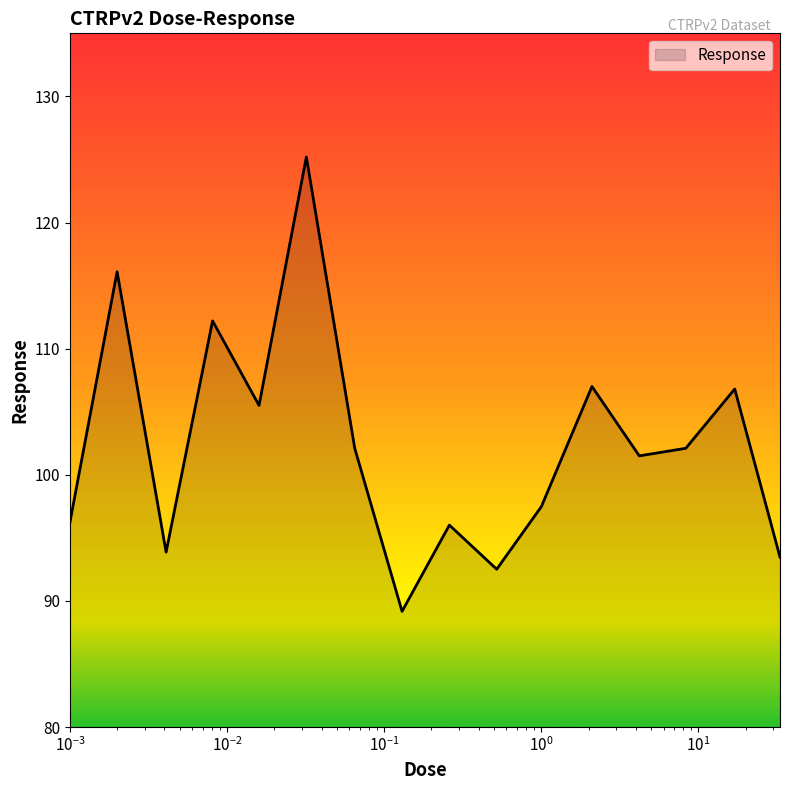

What is the difference between the maximum and minimum values?

36.0